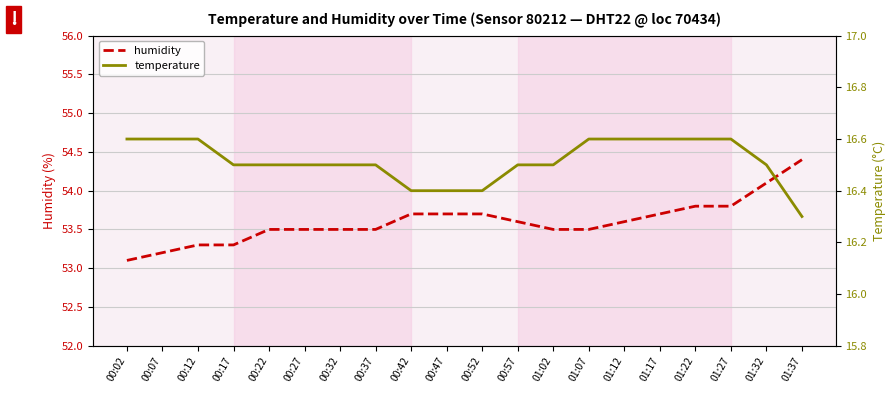

Reading left to right, what are all the values shown in this chart?

humidity: 00:02=53.1	00:07=53.2	00:12=53.3	00:17=53.3	00:22=53.5	00:27=53.5	00:32=53.5	00:37=53.5	00:42=53.7	00:47=53.7	00:52=53.7	00:57=53.6	01:02=53.5	01:07=53.5	01:12=53.6	01:17=53.7	01:22=53.8	01:27=53.8	01:32=54.1	01:37=54.4
temperature: 00:02=16.6	00:07=16.6	00:12=16.6	00:17=16.5	00:22=16.5	00:27=16.5	00:32=16.5	00:37=16.5	00:42=16.4	00:47=16.4	00:52=16.4	00:57=16.5	01:02=16.5	01:07=16.6	01:12=16.6	01:17=16.6	01:22=16.6	01:27=16.6	01:32=16.5	01:37=16.3